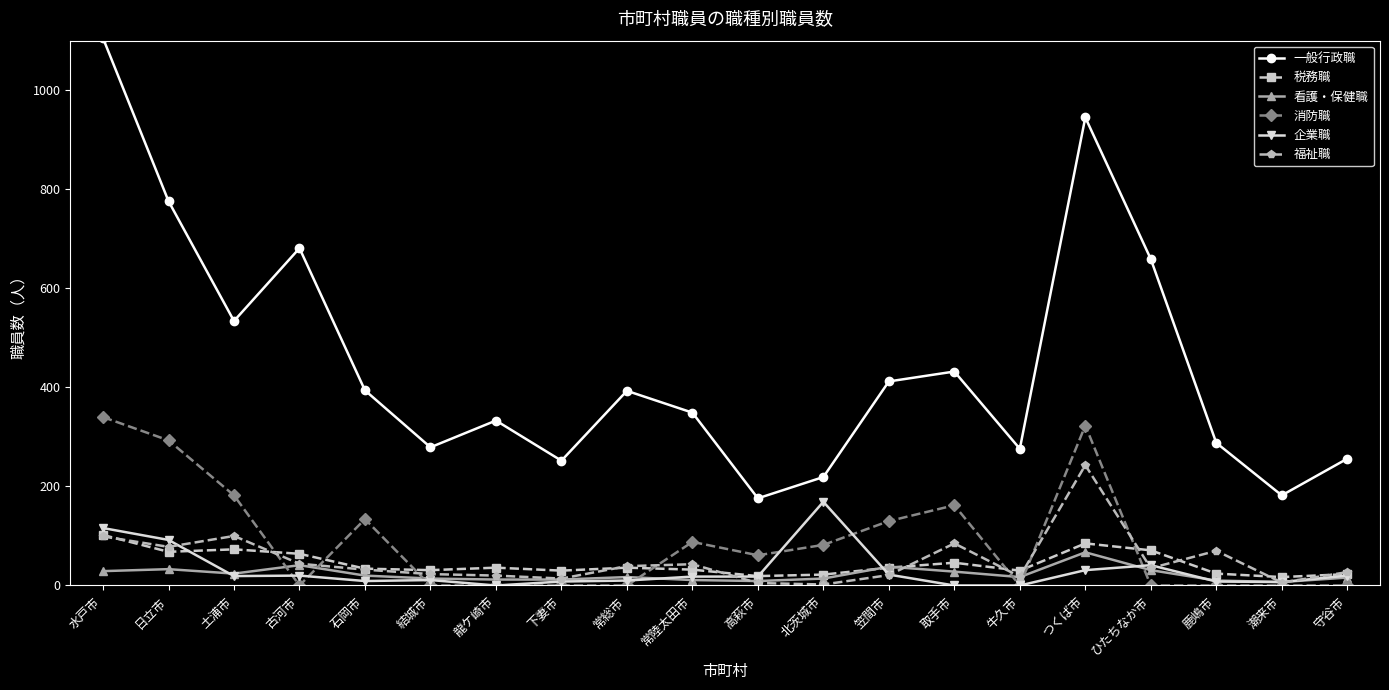

What is the difference between the highest and lowest values at ひたちなか市?

659